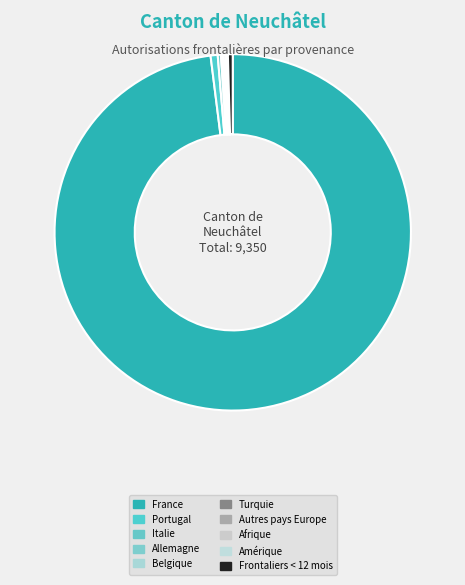

Is it true that Frontaliers < 12 mois is 1% of the pie?

False